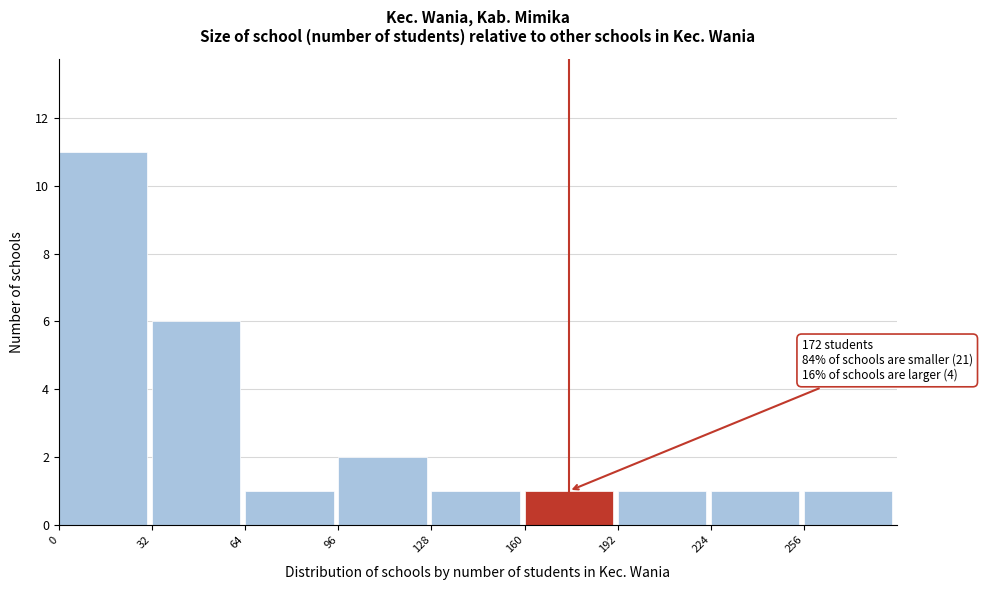

Which range on the x-axis has the tallest bar?

0 to 32